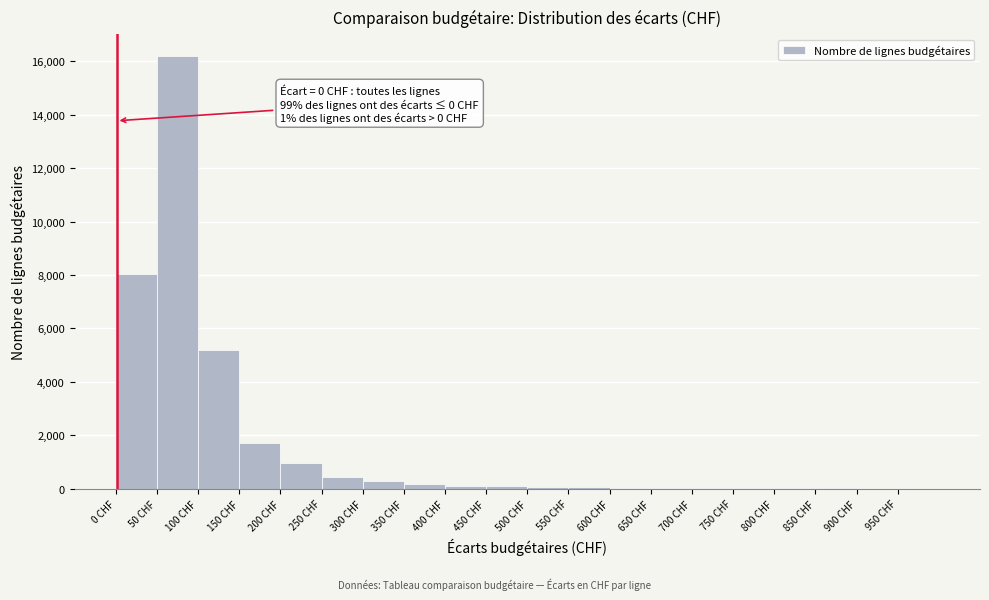

Which range on the x-axis has the tallest bar?

50 to 100